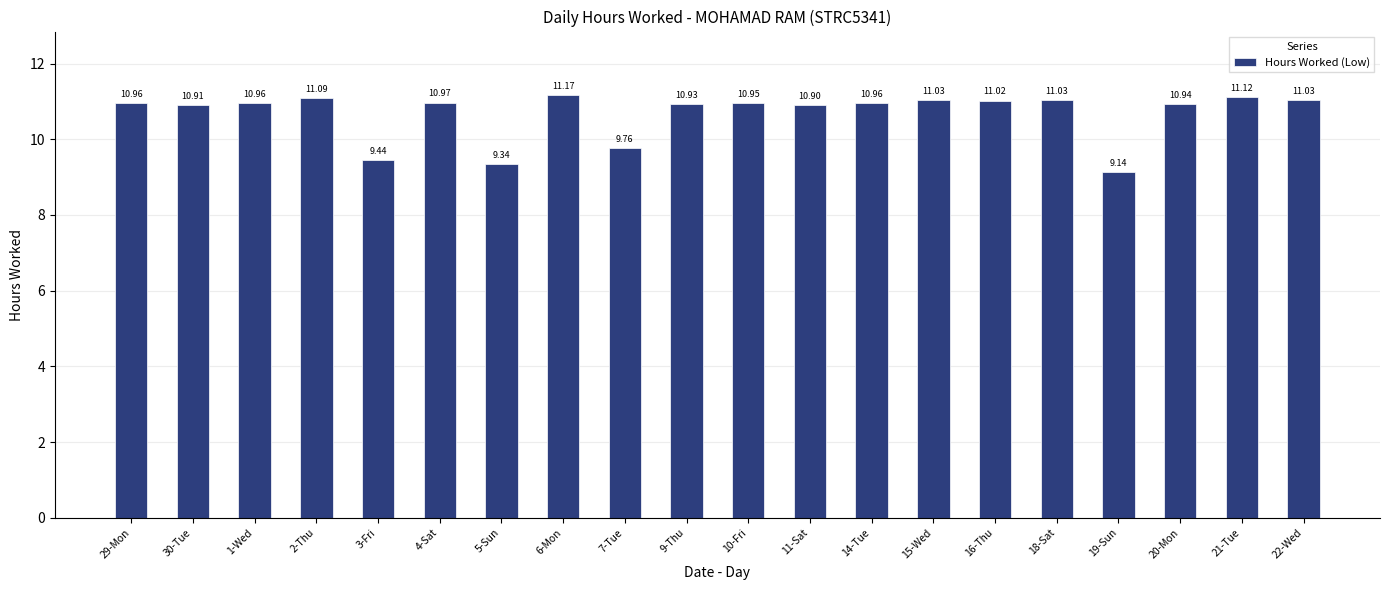

What is the difference between the values at 19-Sun and 3-Fri?

0.3